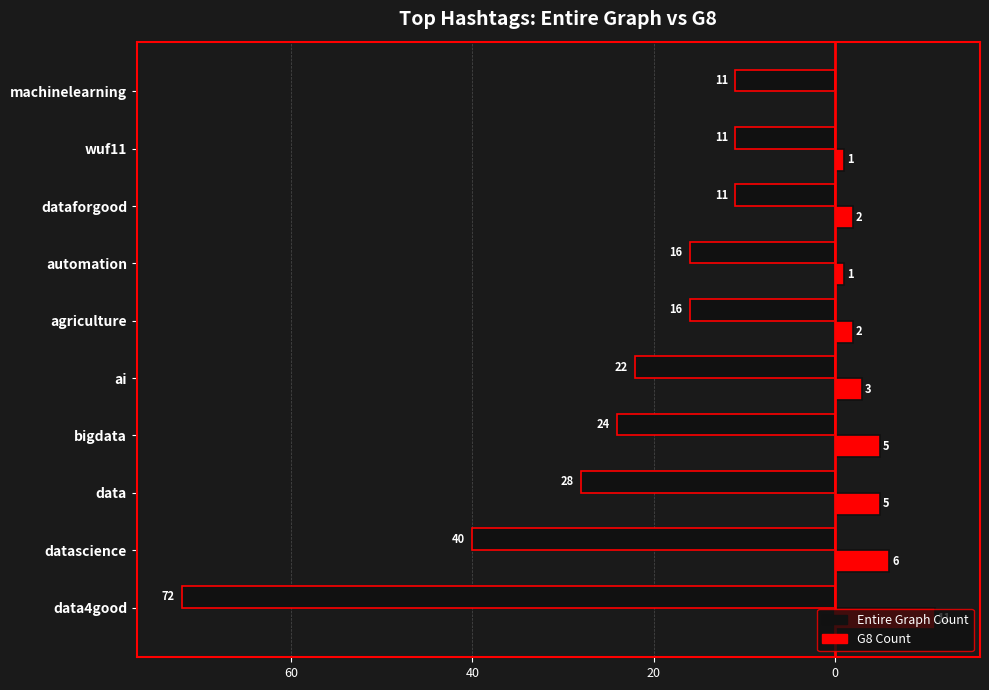

Which series has the largest range (max minus min)?

Entire Graph Count